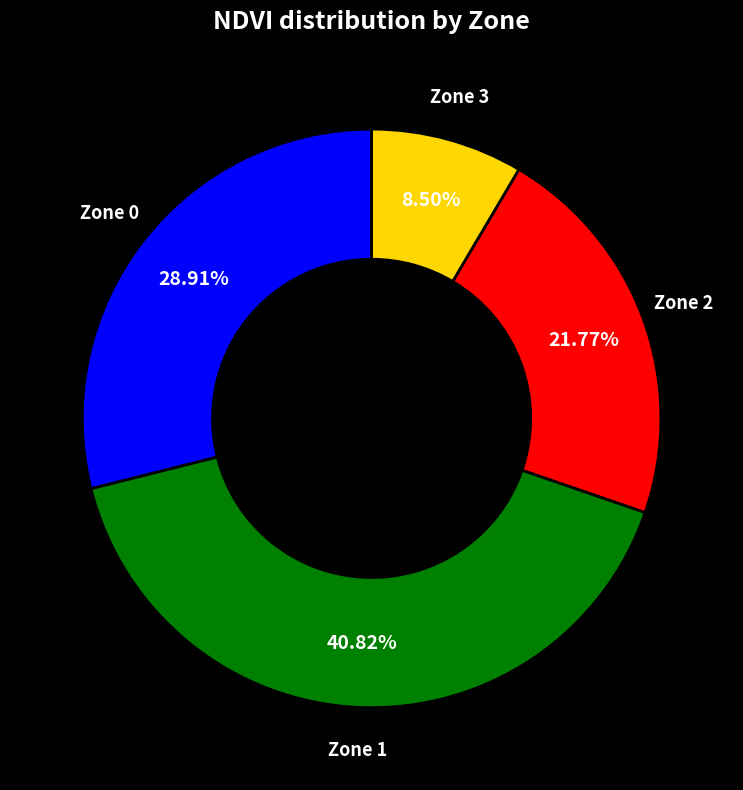

Is there any slice that represents more than half of the pie?

No